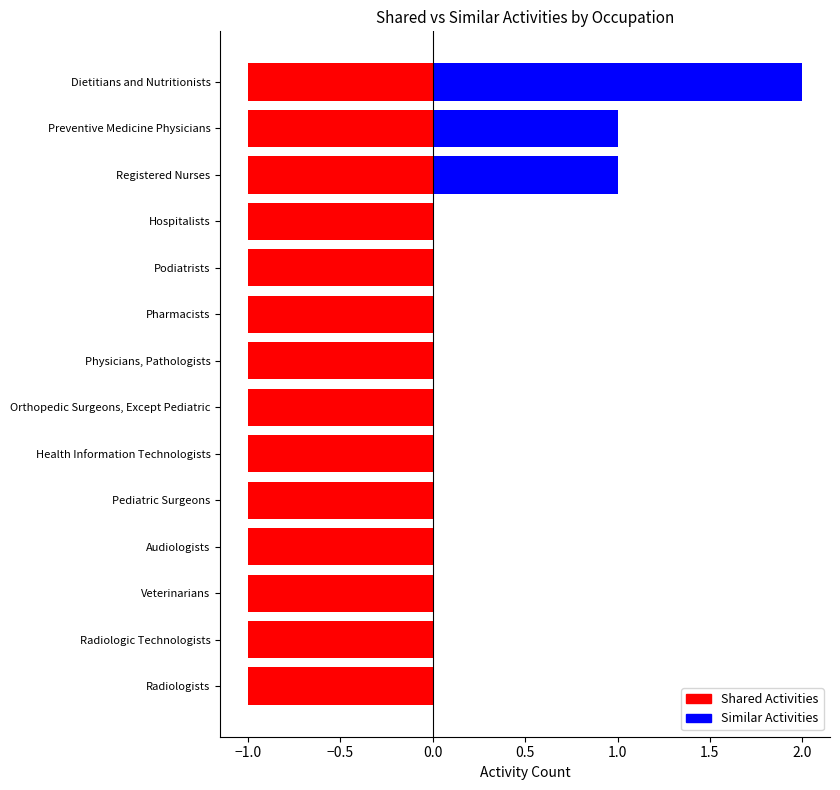

Count the number of data series in this chart.

2